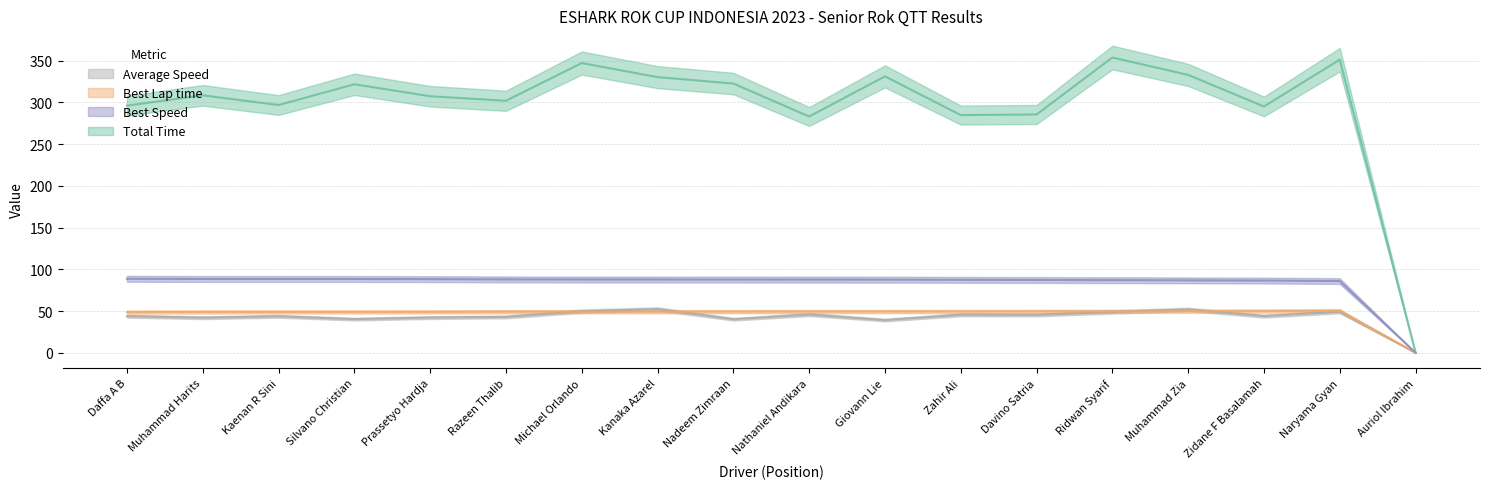

At which category does Average Speed reach its first local peak?

Kaenan R Sini